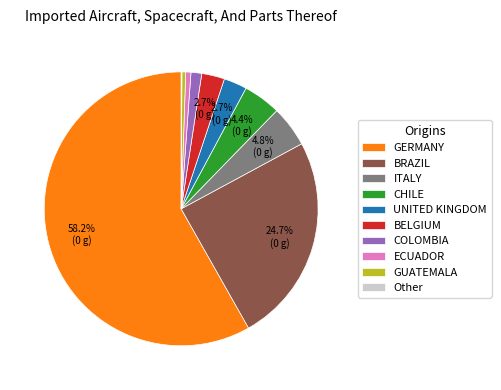

Do BRAZIL and COLOMBIA together represent more than half of the pie?

No